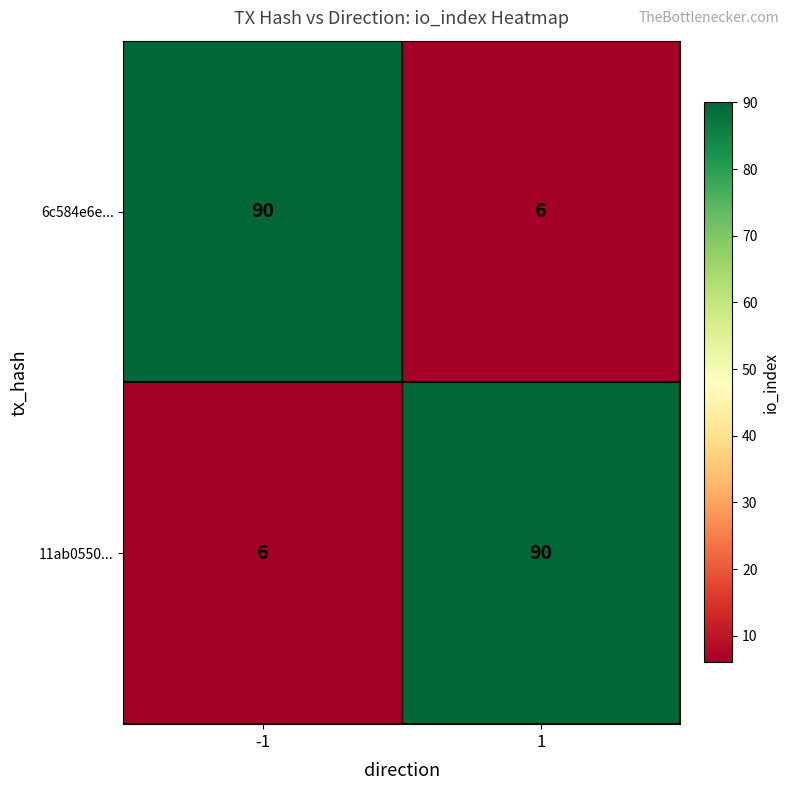

What is the average value of the 6c584e6e... series?

48